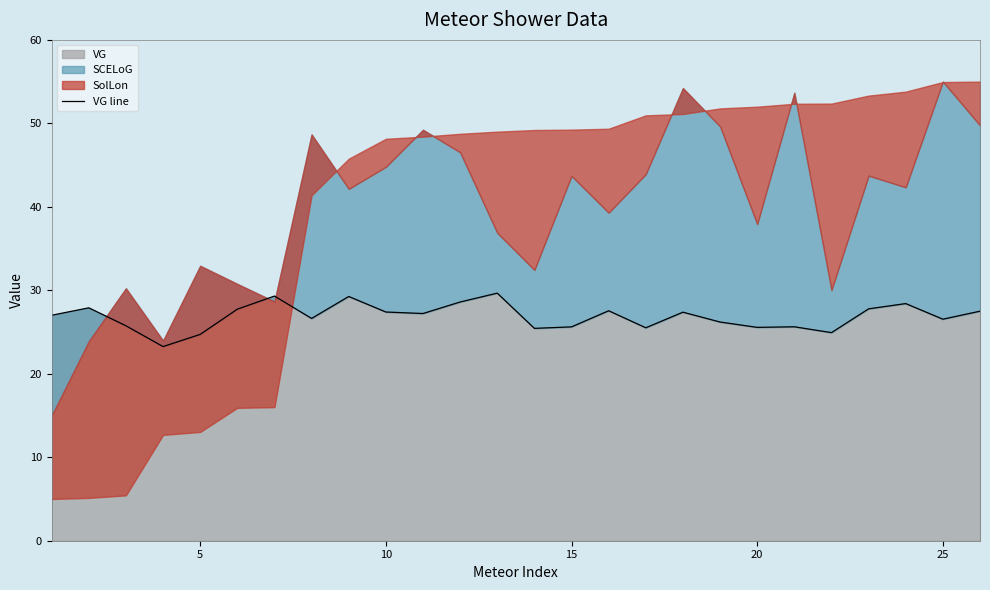

What is the difference between the maximum and minimum values?

6.4